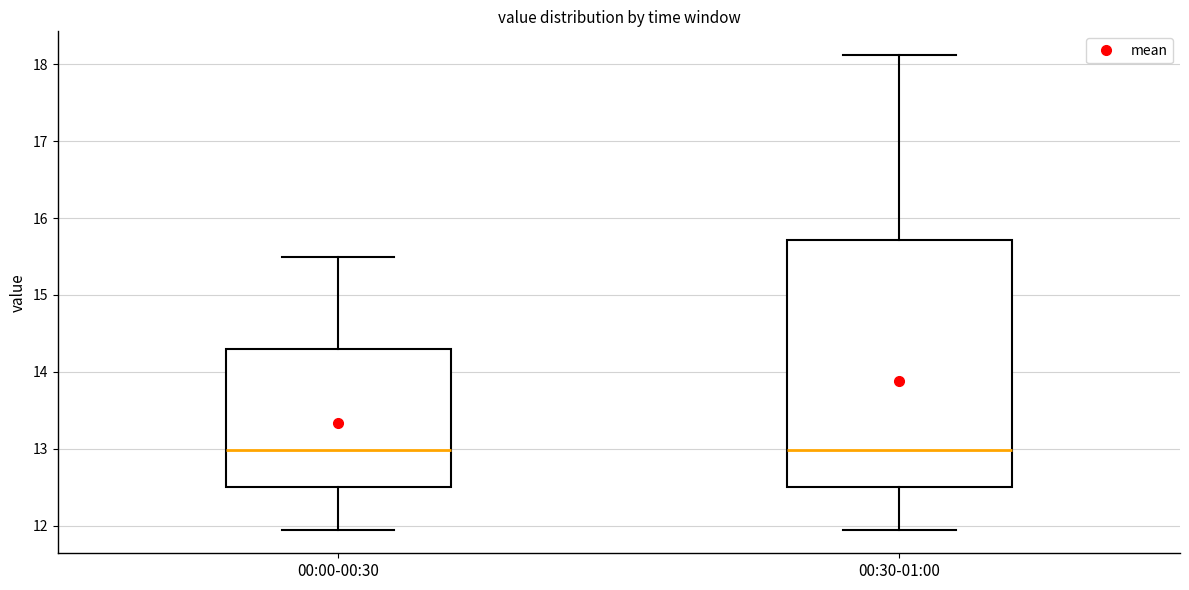

Reading left to right, transcribe this box plot: for each box, give where its median line is, the range the box spans, and where its two whiskers end, as read against the y-axis. The values are not printed on the chart, so give them approximately, as read against the axis.

00:00-00:30: median 13.0, box 12.5 to 14.3, whiskers 12.0 to 15.5
00:30-01:00: median 13.0, box 12.5 to 15.7, whiskers 12.0 to 18.1